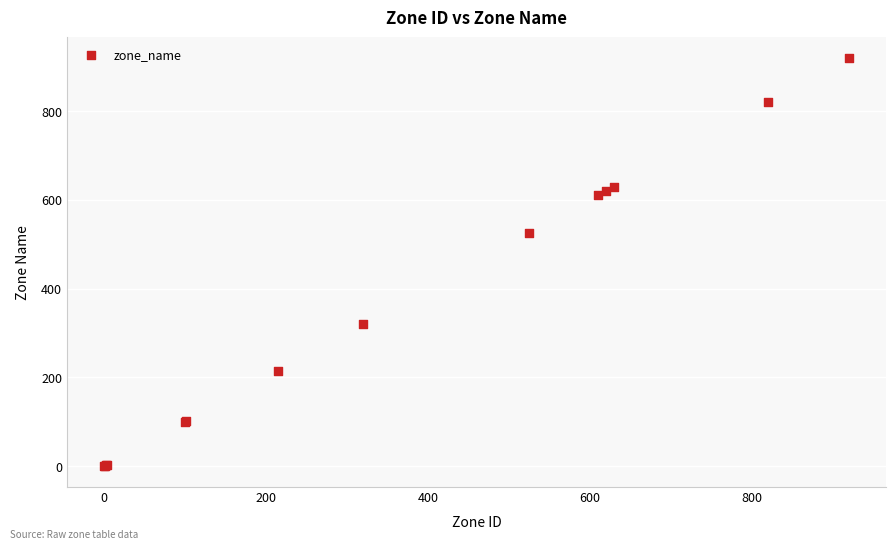

What Y value in the scatter plot is closest to 460?

525